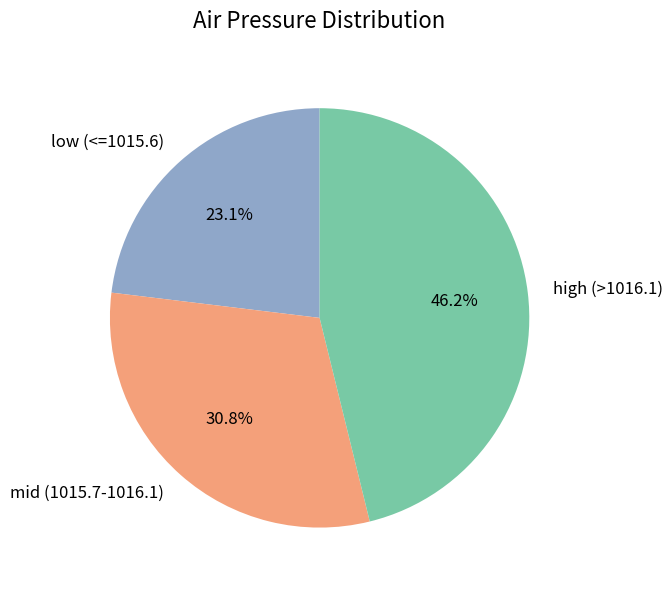

Is there a majority slice in this chart?

No